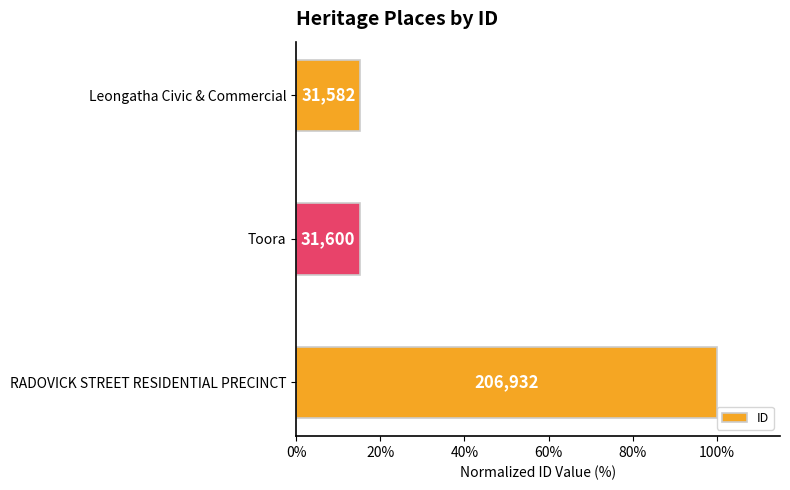

How many bars are there in total?

3